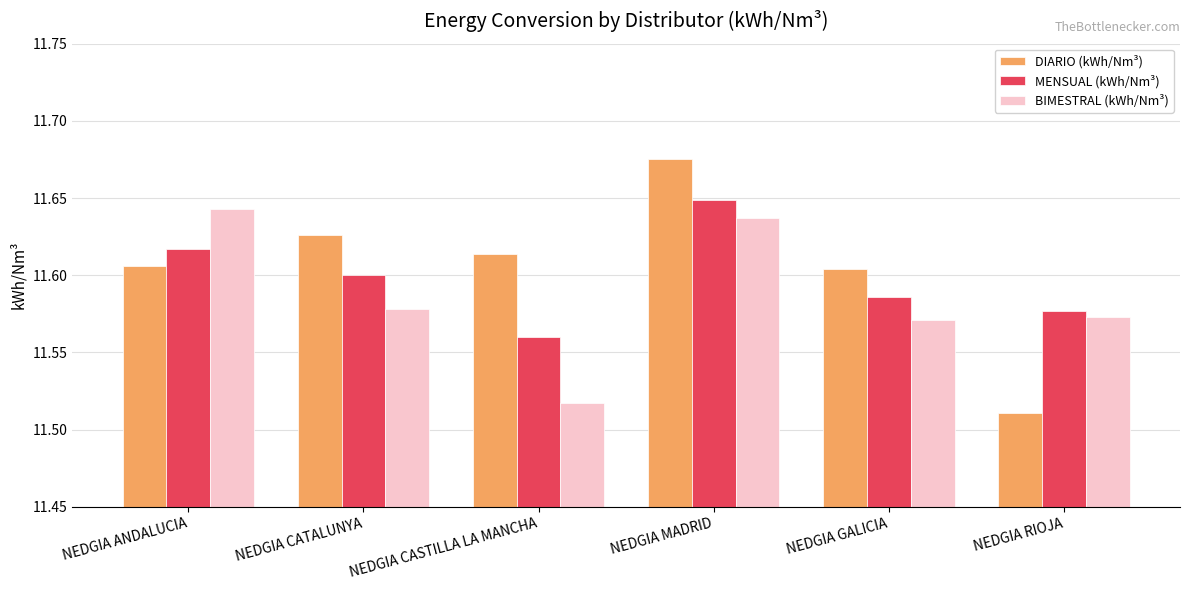

What are all the series names shown in the legend?

DIARIO (kWh/Nm³), MENSUAL (kWh/Nm³), BIMESTRAL (kWh/Nm³)